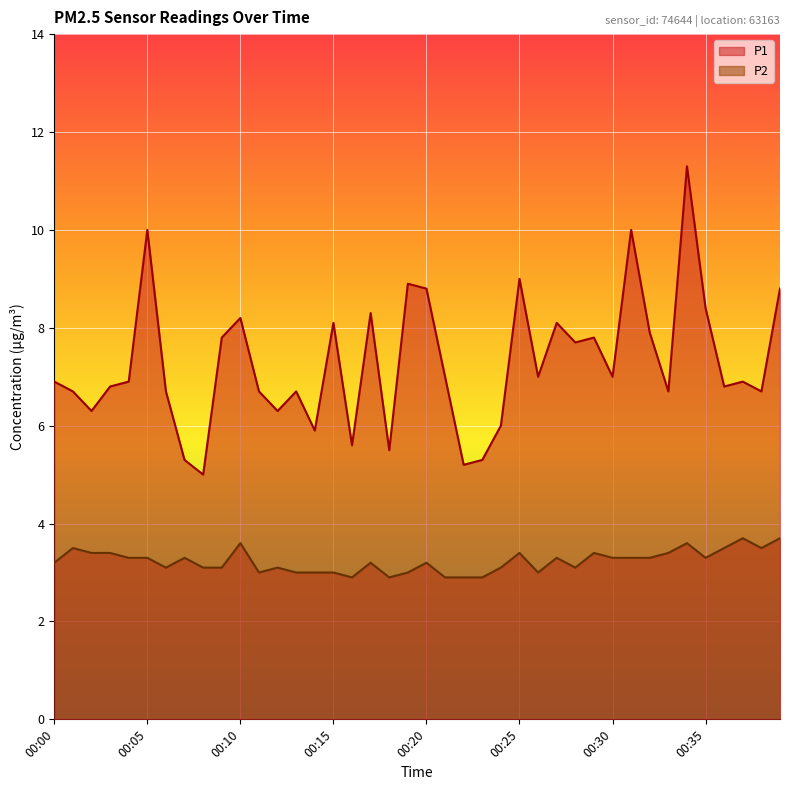

True or false: P2 and P1 intersect in this chart.

False